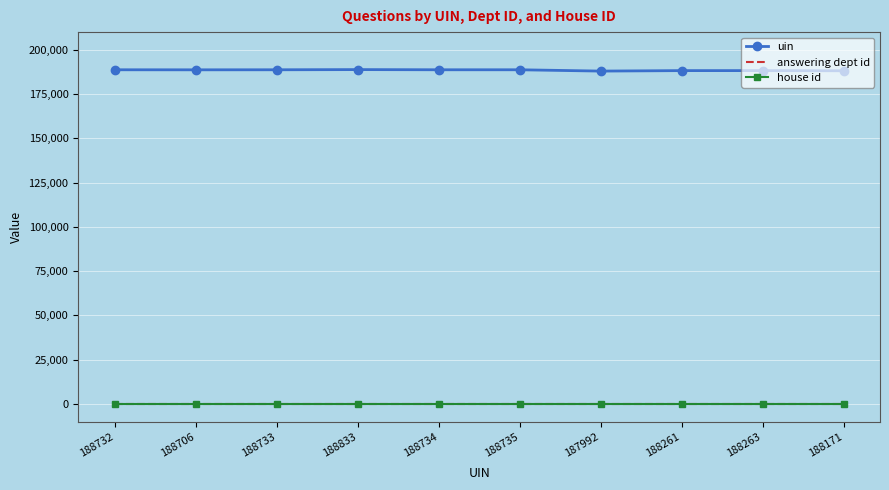

True or false: answering dept id and uin cross at least once.

False